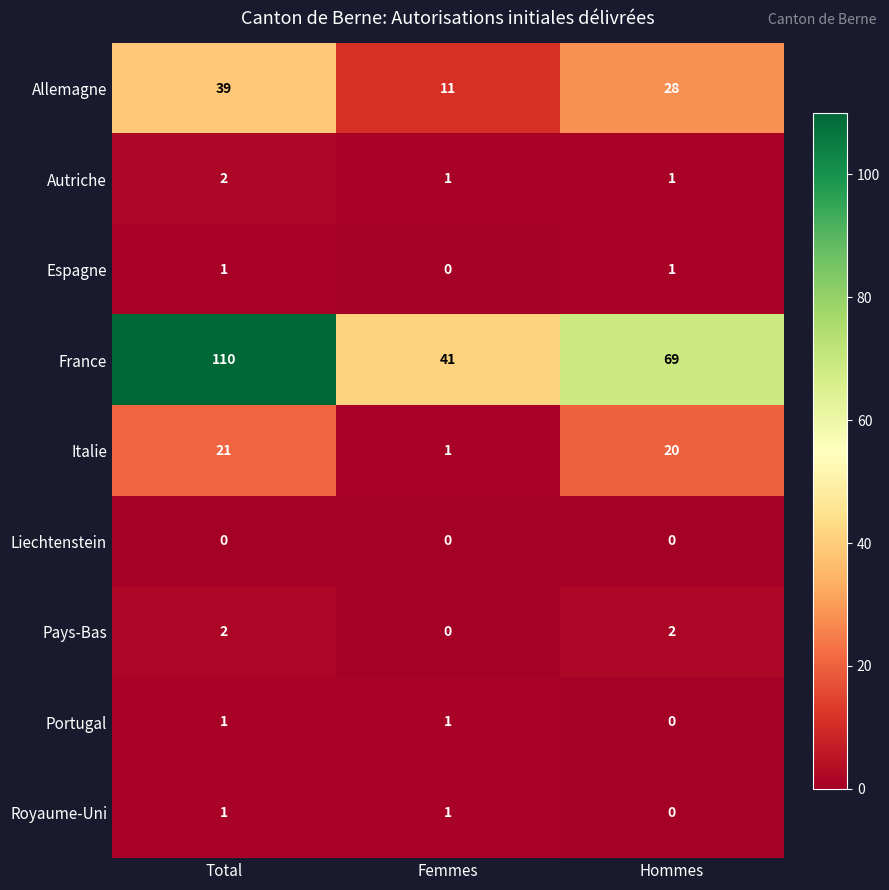

Count the number of categories in the chart.

3